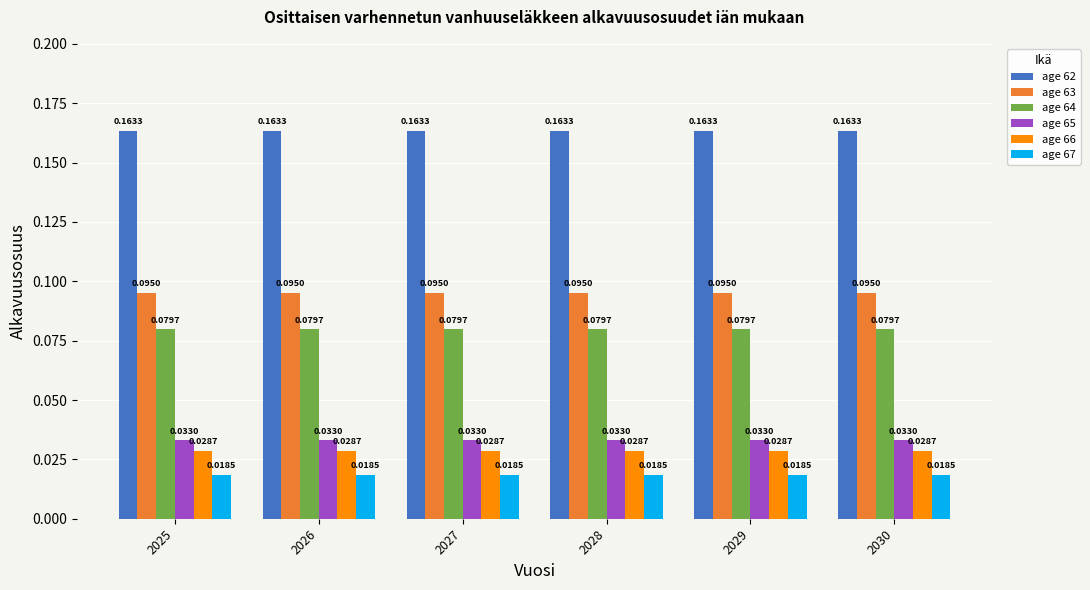

What is the sum of all age 63 values?

0.6